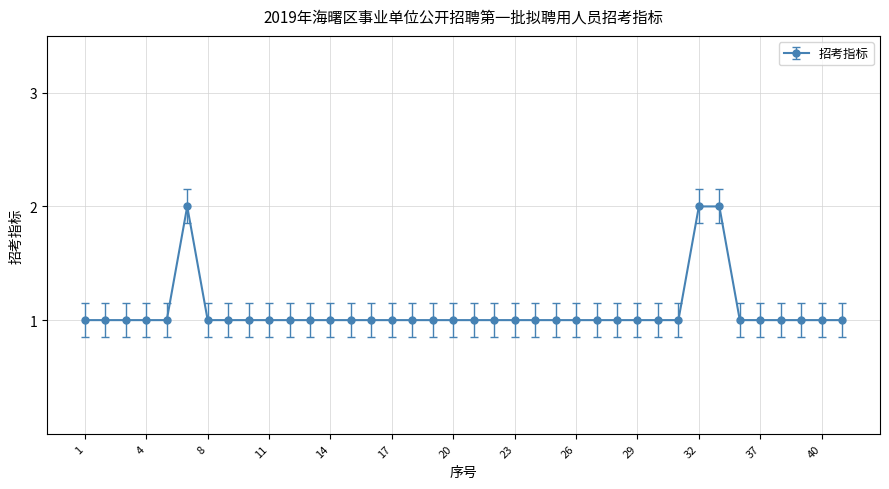

How many lines are shown in the chart?

1